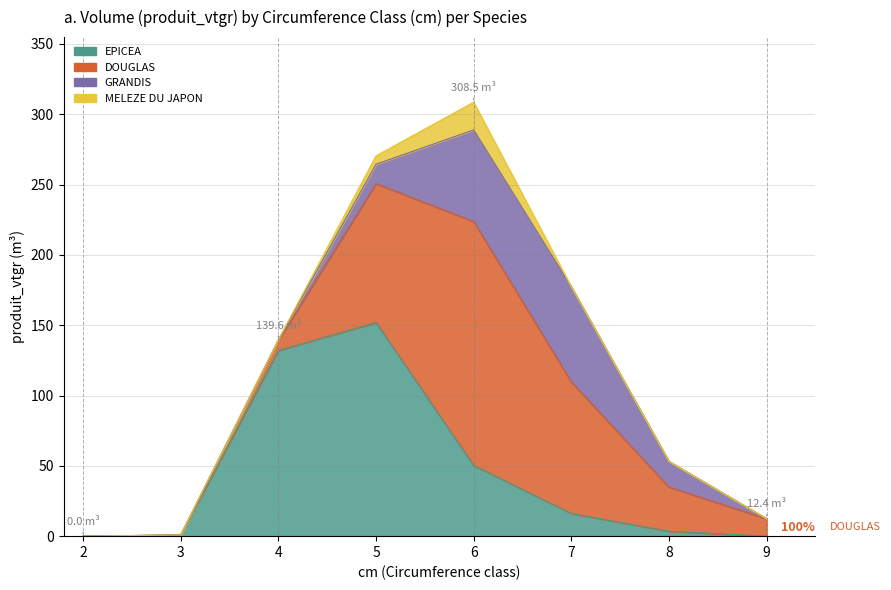

What are all the series names shown in the legend?

EPICEA, DOUGLAS, GRANDIS, MELEZE DU JAPON